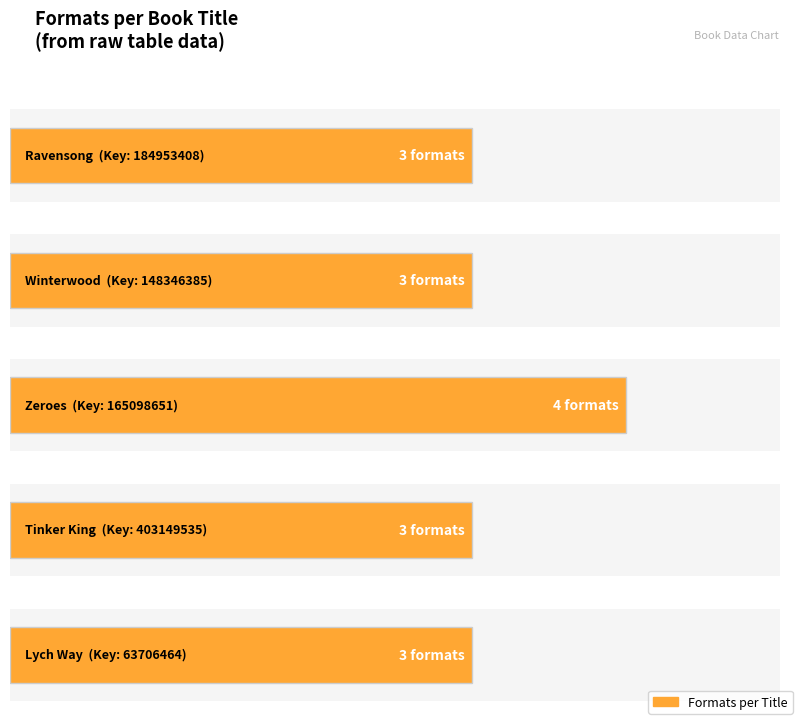

What is the value of the 1st bar from the left?

3